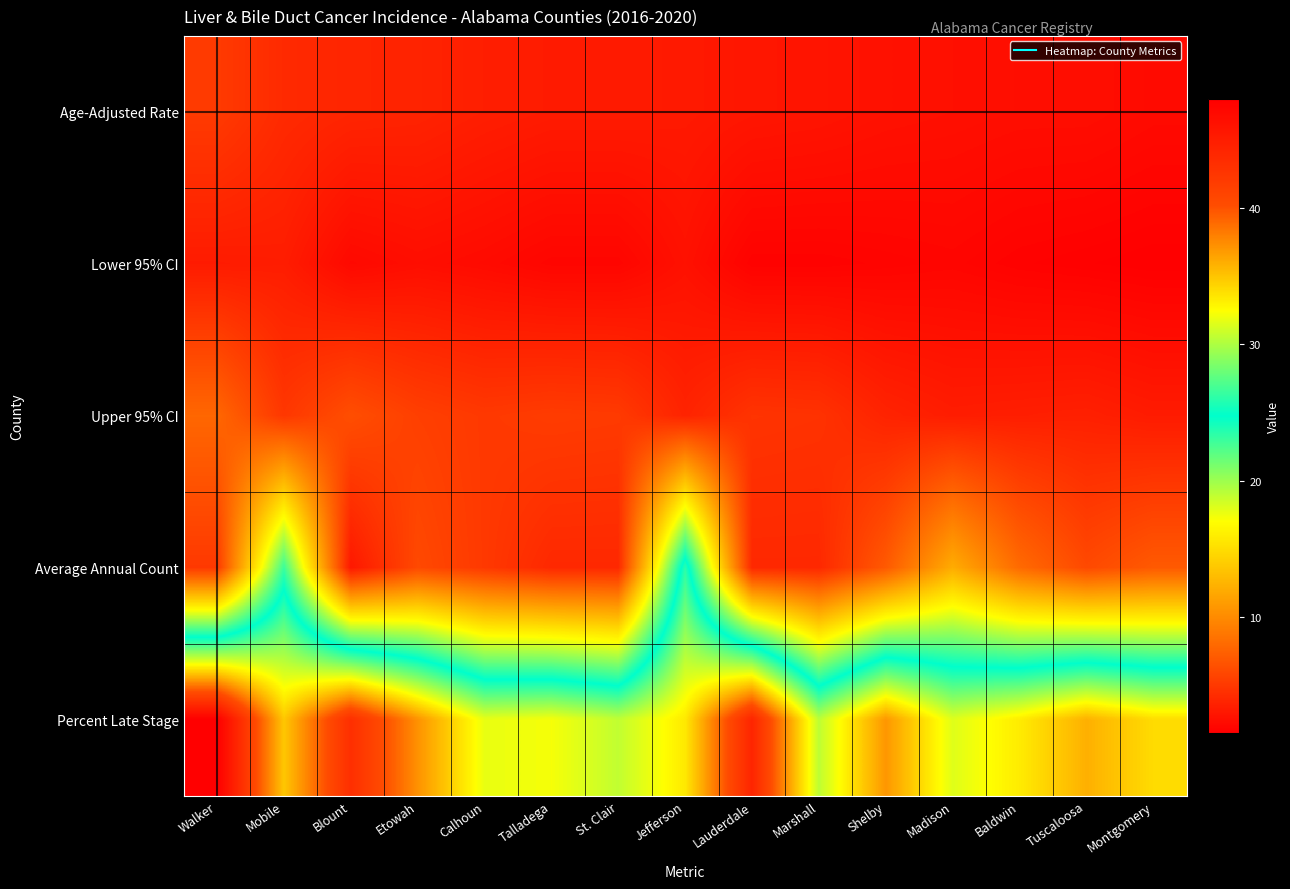

Count the number of data series in this chart.

5